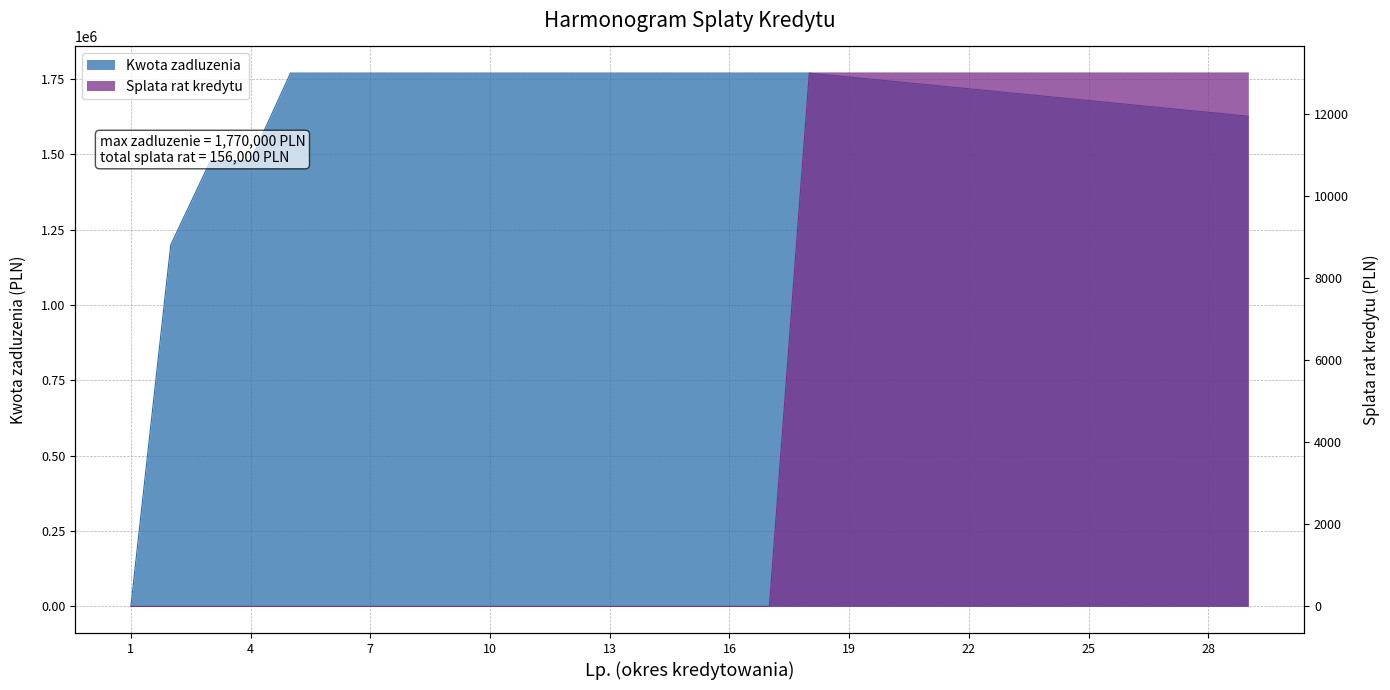

Which series has the widest spread of values?

Kwota zadluzenia